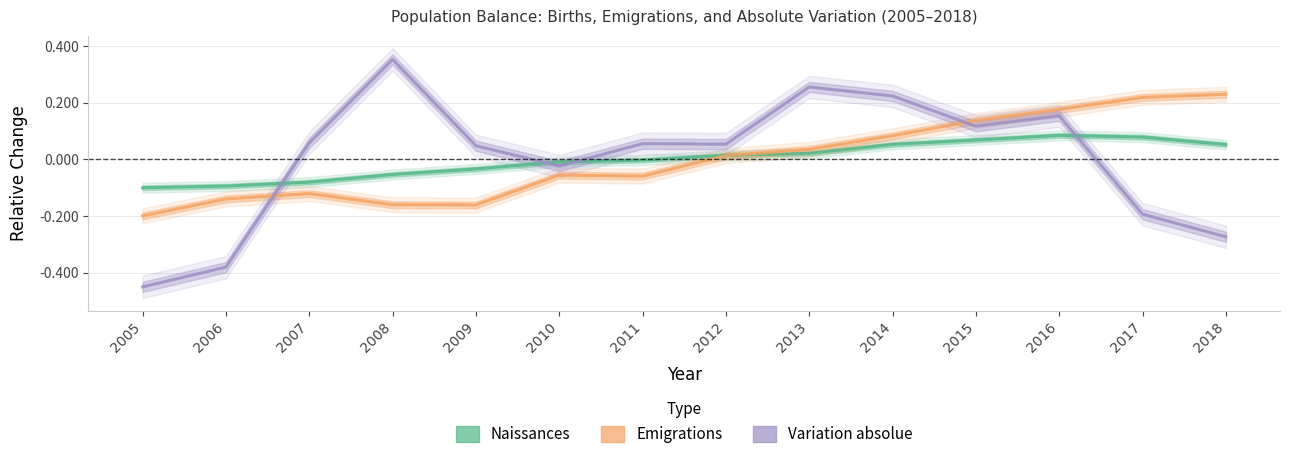

Where do Variation absolue and Naissances first cross each other?

2006 and 2007